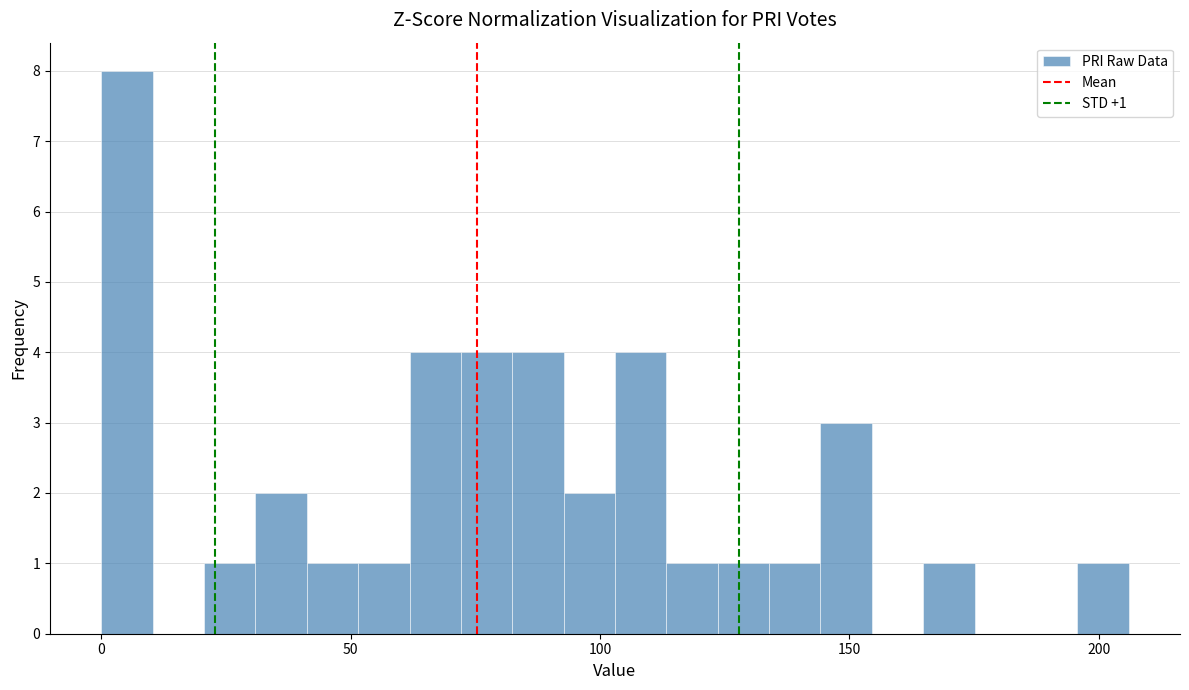

Around what value on the x-axis is the tallest bar? Give the approximate position of its centre, as read against the axis.

5